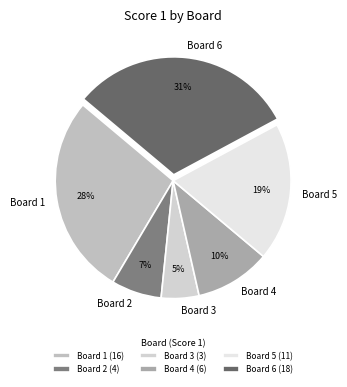

How many segments does this pie chart have?

6